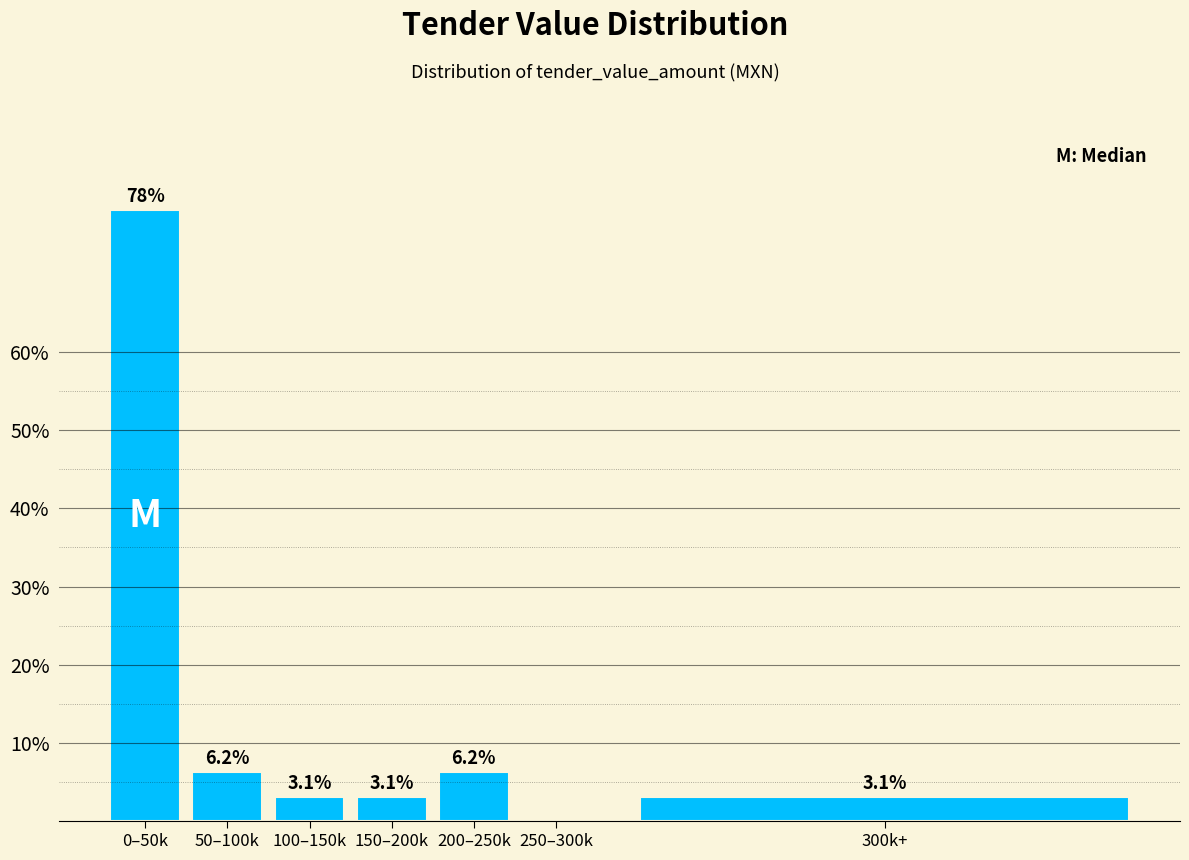

Which category has the highest value across all series?

0–50k